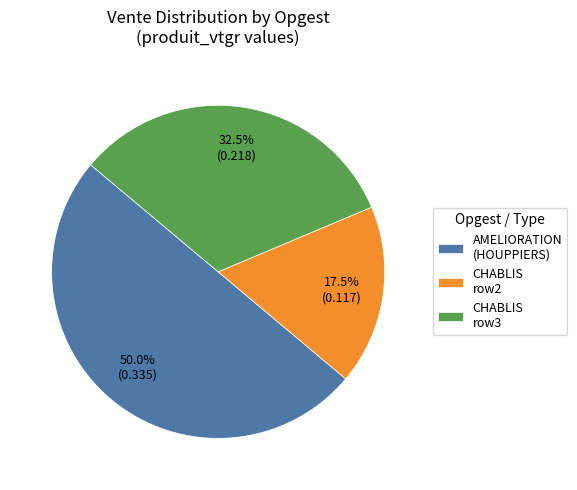

Which category accounts for the majority?

AMELIORATION (HOUPPIERS)